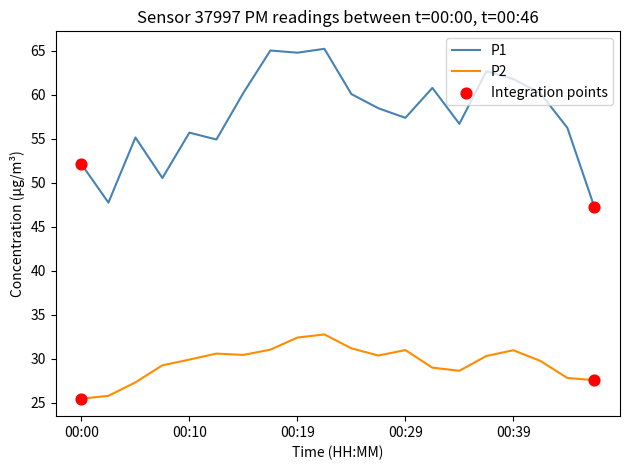

What is the maximum value for P1?

65.2